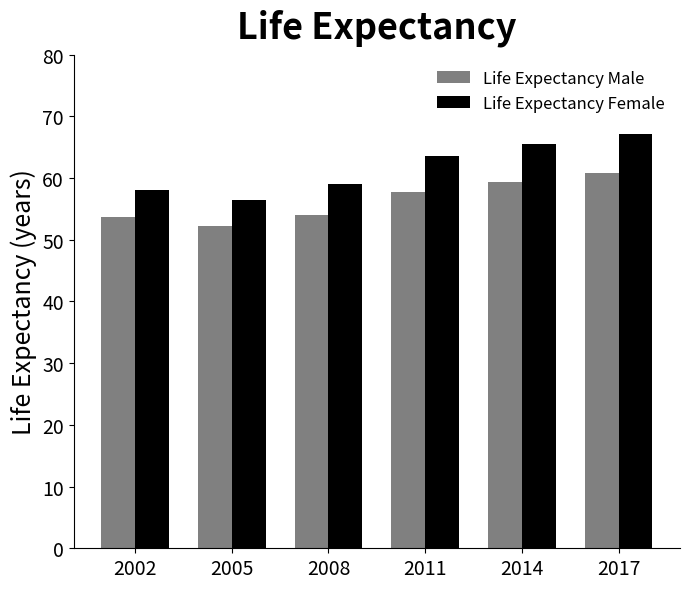

Which series has the largest range (max minus min)?

Life Expectancy Female